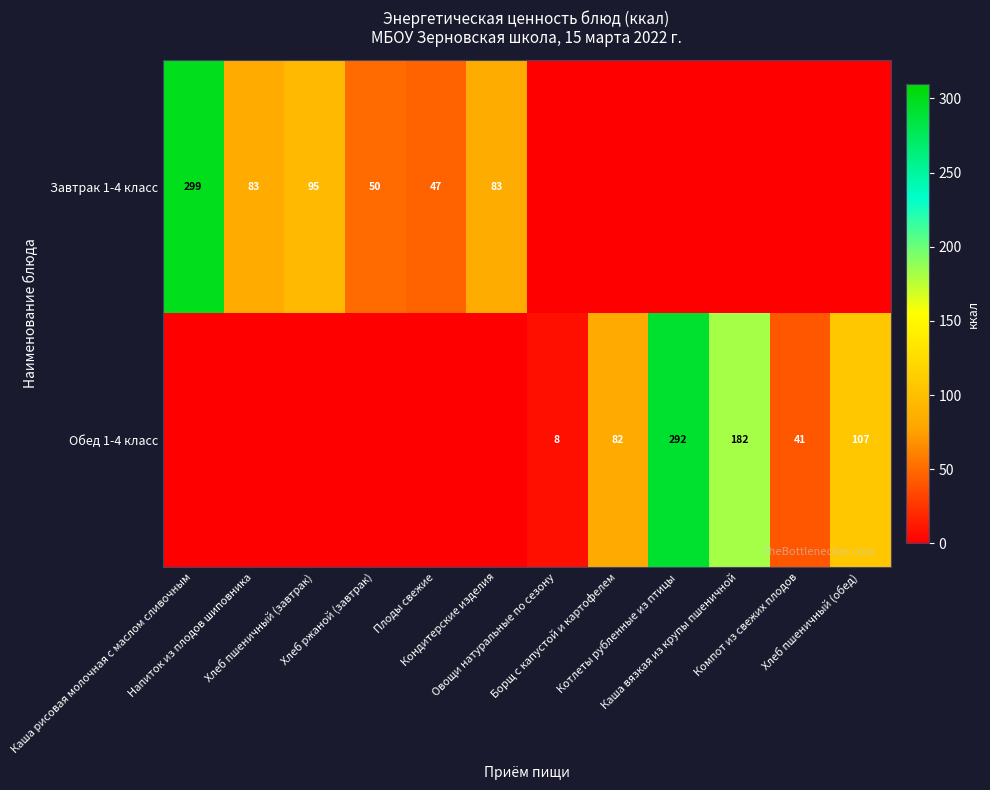

What is the greatest value displayed?

298.9